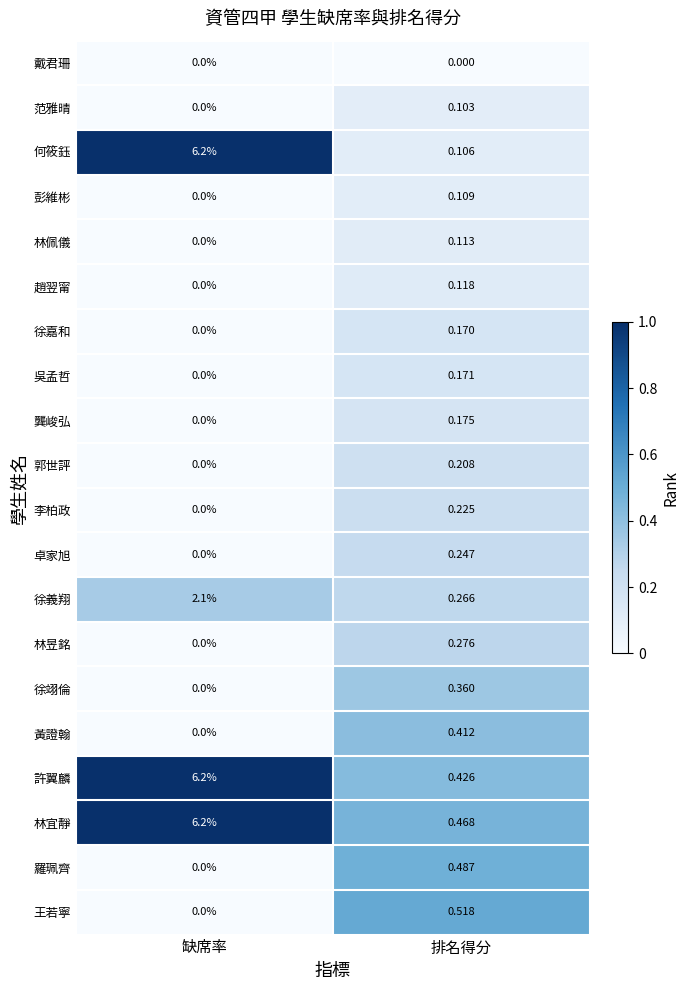

How many data points does each series have?

2